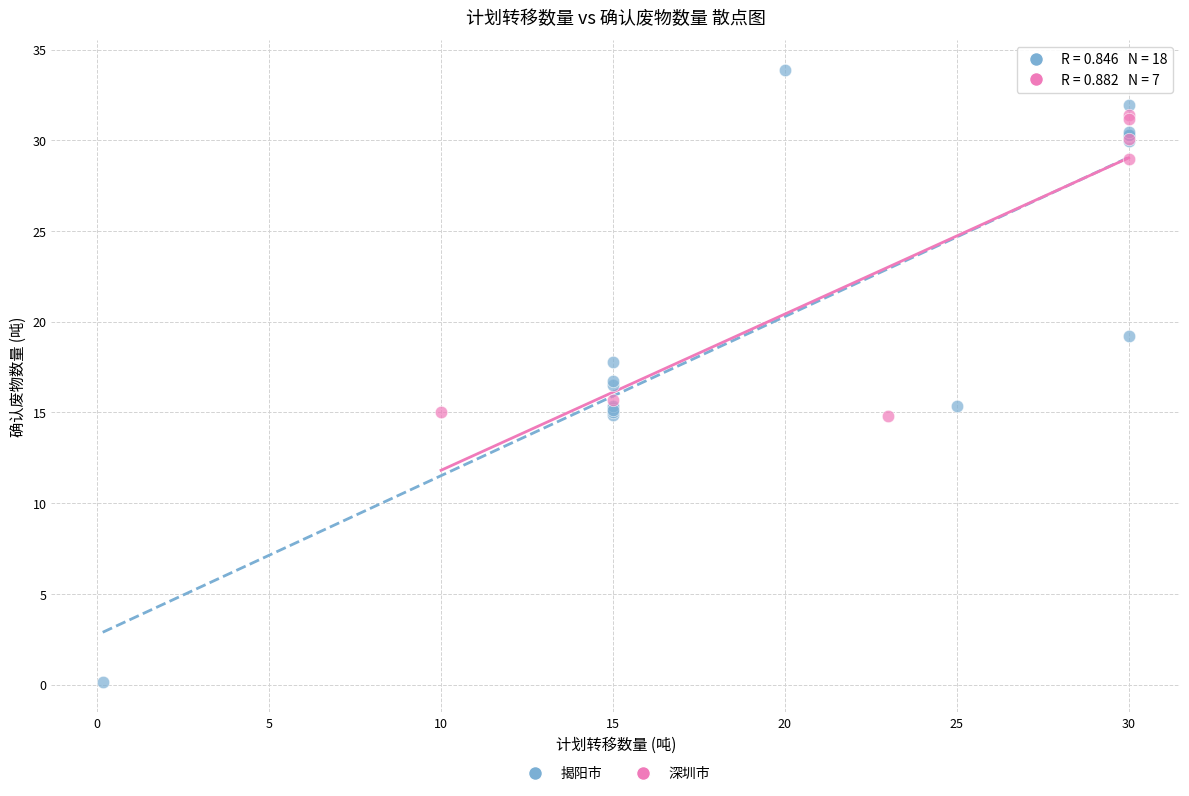

Which series reaches the maximum Y coordinate?

揭阳市